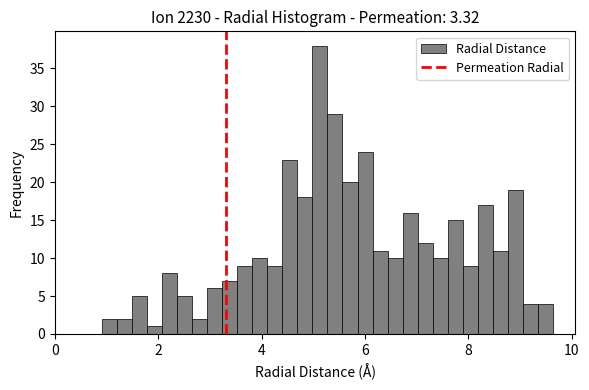

Read against the x-axis, roughly where is the centre of the tallest bar?

5.2